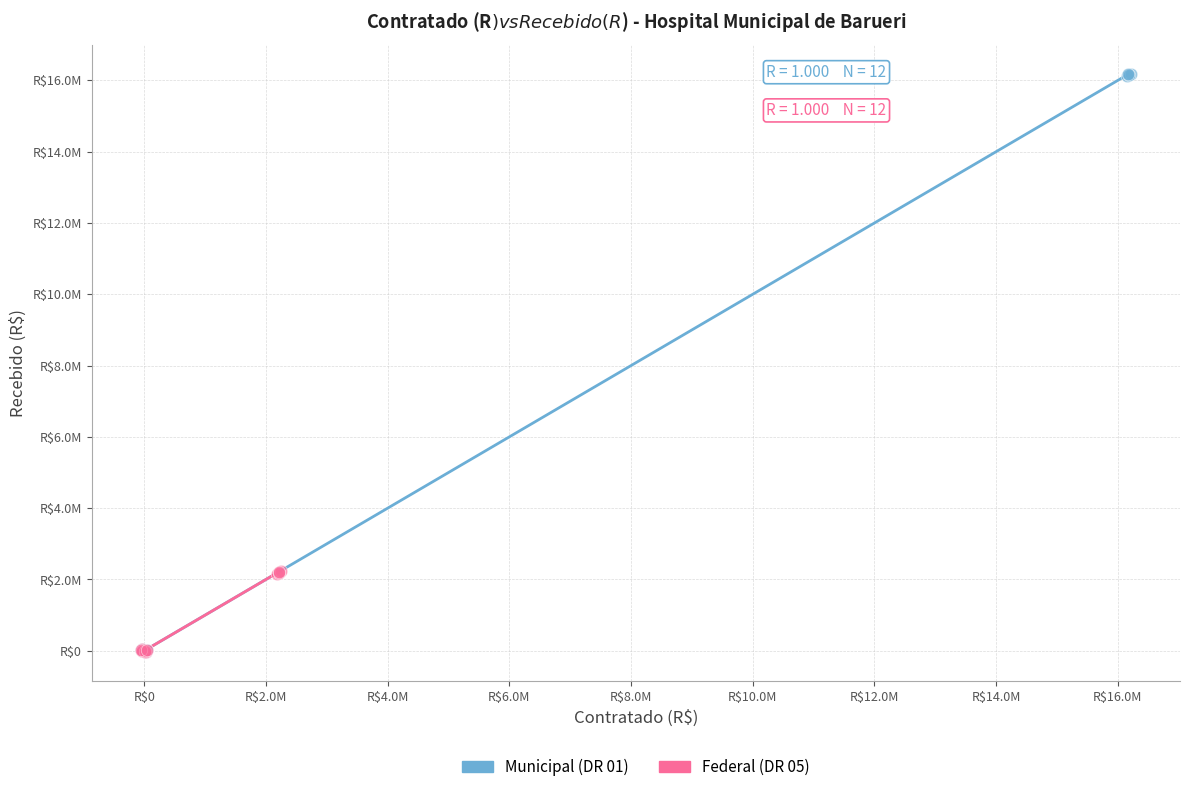

What are all the series names shown in the legend?

Municipal (DR 01), Federal (DR 05)